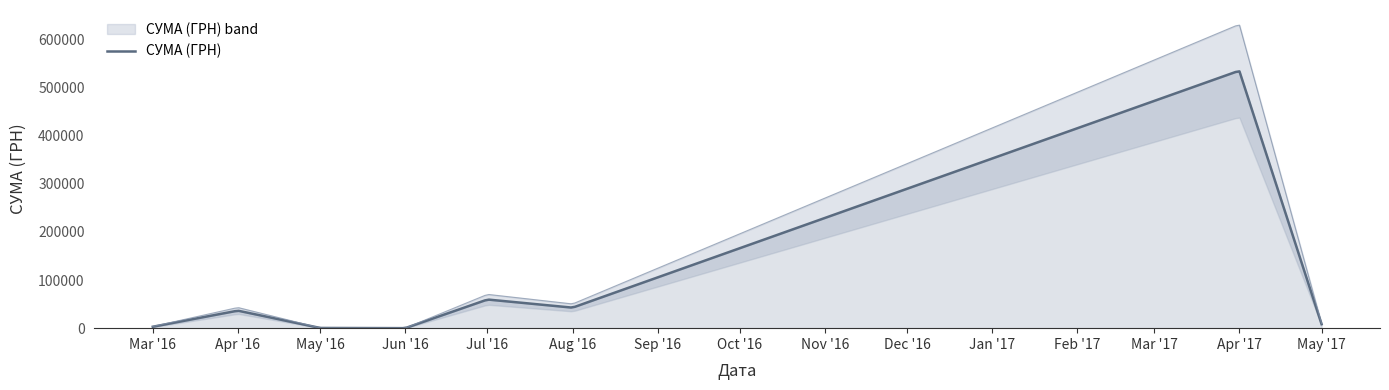

What is the sum of the values at 31.03.2016 and 29.03.2016?

757.0